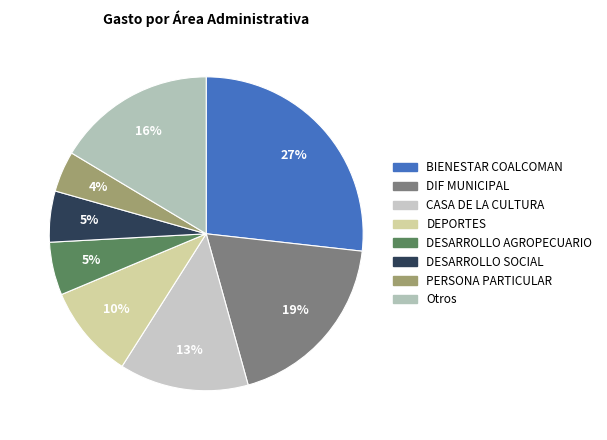

Count the number of slices in the pie.

8